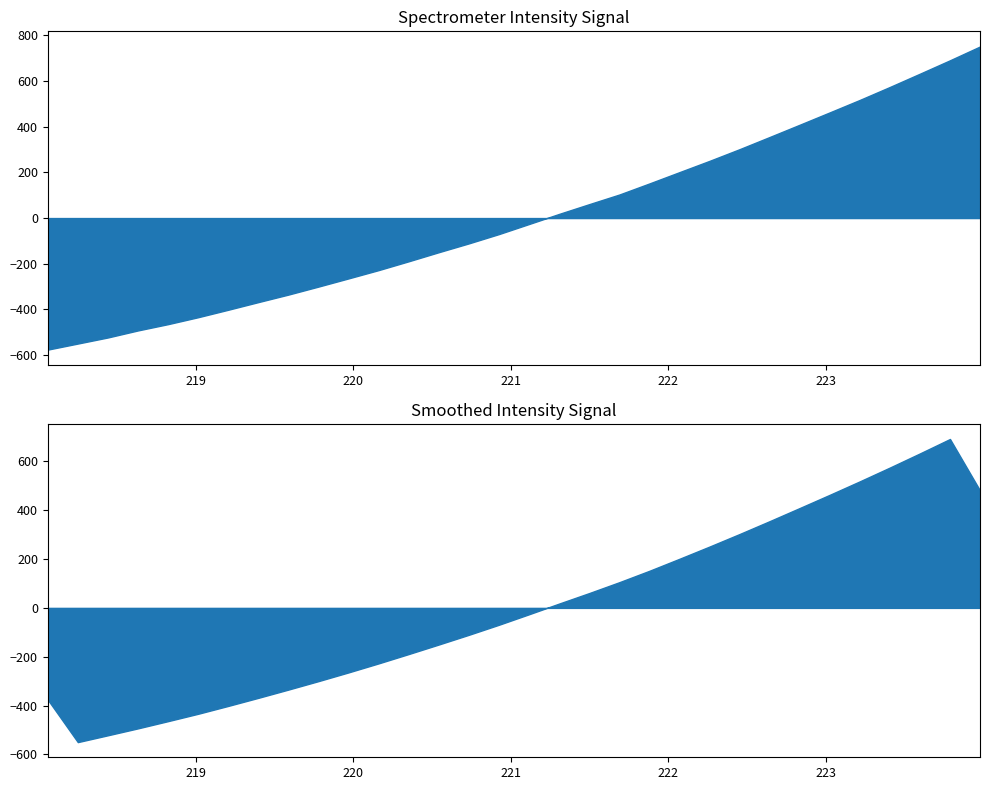

Does the chart display data point markers on the line(s)?

No